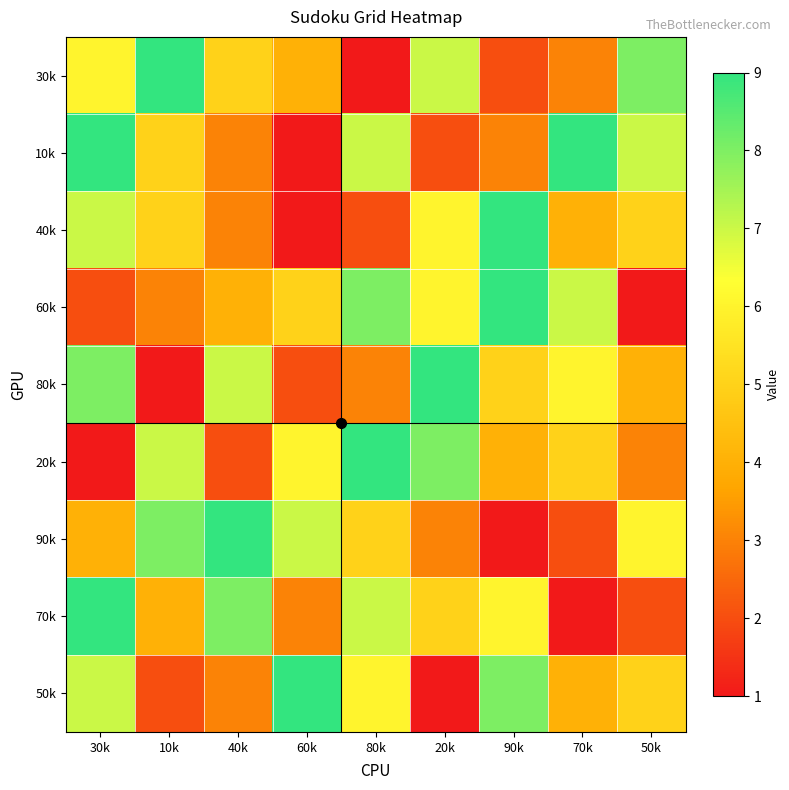

Reading left to right, what are all the values shown in this chart?

30k: 30k=6	10k=9	40k=5	60k=4	80k=1	20k=7	90k=2	70k=3	50k=8
10k: 30k=9	10k=5	40k=3	60k=1	80k=7	20k=2	90k=3	70k=9	50k=7
40k: 30k=7	10k=5	40k=3	60k=1	80k=2	20k=6	90k=9	70k=4	50k=5
60k: 30k=2	10k=3	40k=4	60k=5	80k=8	20k=6	90k=9	70k=7	50k=1
80k: 30k=8	10k=1	40k=7	60k=2	80k=3	20k=9	90k=5	70k=6	50k=4
20k: 30k=1	10k=7	40k=2	60k=6	80k=9	20k=8	90k=4	70k=5	50k=3
90k: 30k=4	10k=8	40k=9	60k=7	80k=5	20k=3	90k=1	70k=2	50k=6
70k: 30k=9	10k=4	40k=8	60k=3	80k=7	20k=5	90k=6	70k=1	50k=2
50k: 30k=7	10k=2	40k=3	60k=9	80k=6	20k=1	90k=8	70k=4	50k=5